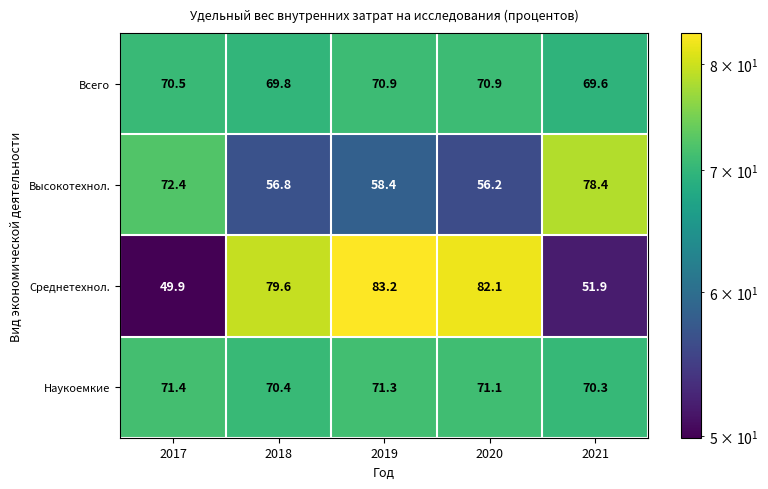

The value of Всего at 2018 is 101.7. True or false?

False